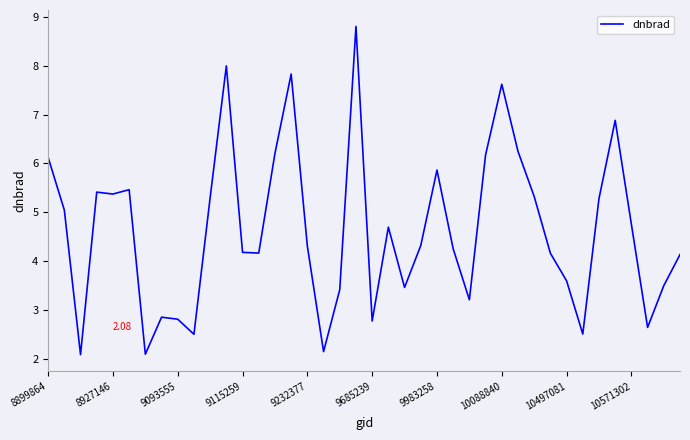

Count the number of categories in the chart.

40